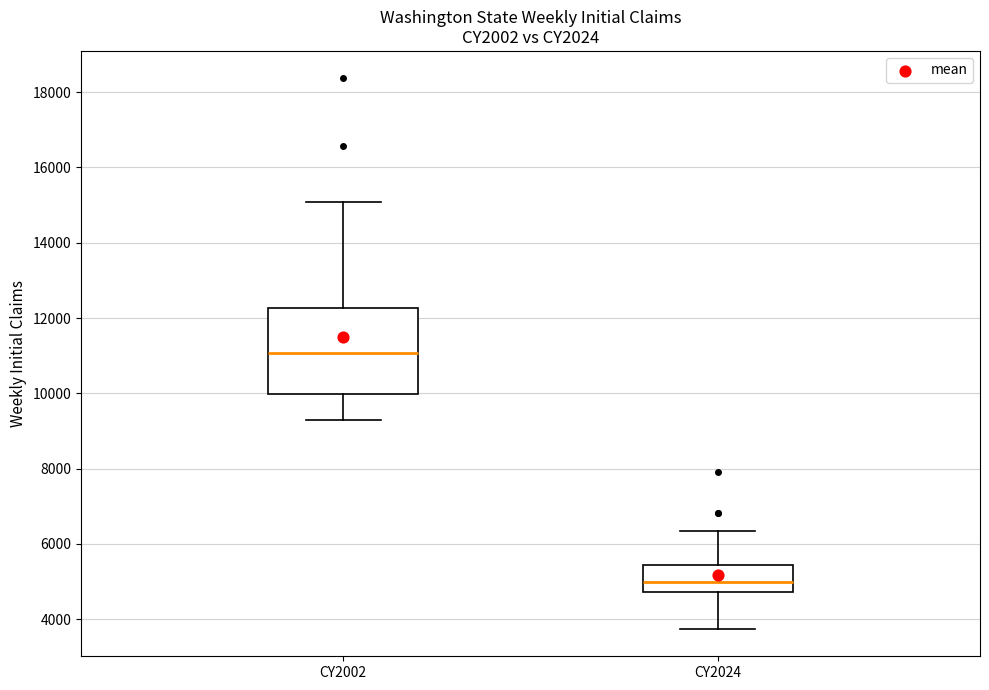

Reading left to right, transcribe this box plot: for each box, give where its median line is, the range the box spans, and where its two whiskers end, as read against the y-axis. The values are not printed on the chart, so give them approximately, as read against the axis.

CY2002: median 11000, box 10000 to 12200, whiskers 9200 to 15000
CY2024: median 5000, box 4800 to 5400, whiskers 3800 to 6400